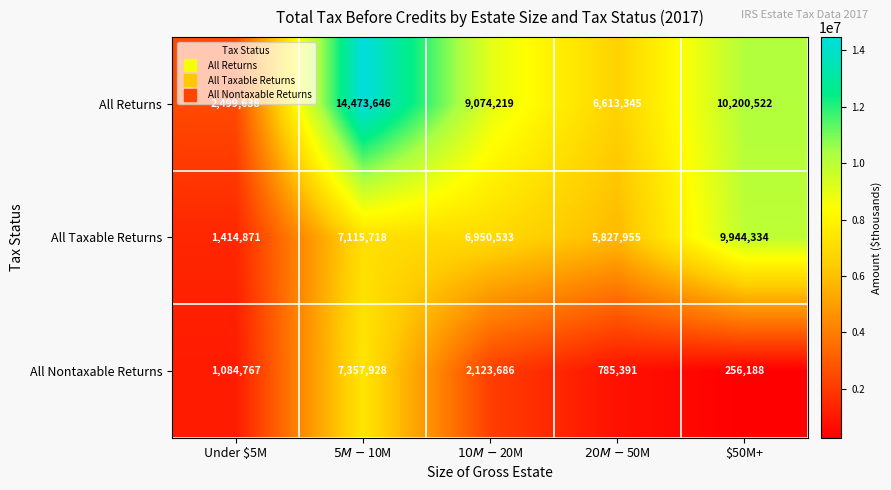

What is the approximate value of All Taxable Returns at Under $5M, to the nearest 100?

1414900